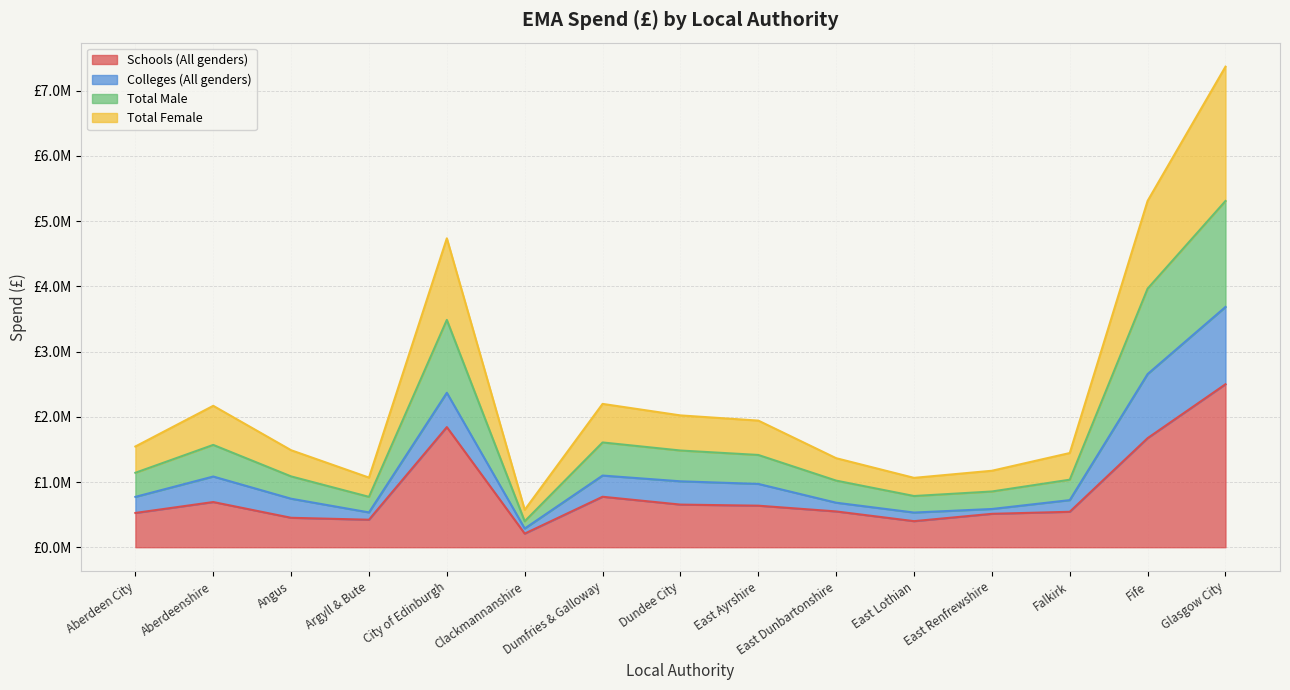

Between Aberdeenshire and City of Edinburgh, which is larger?

City of Edinburgh